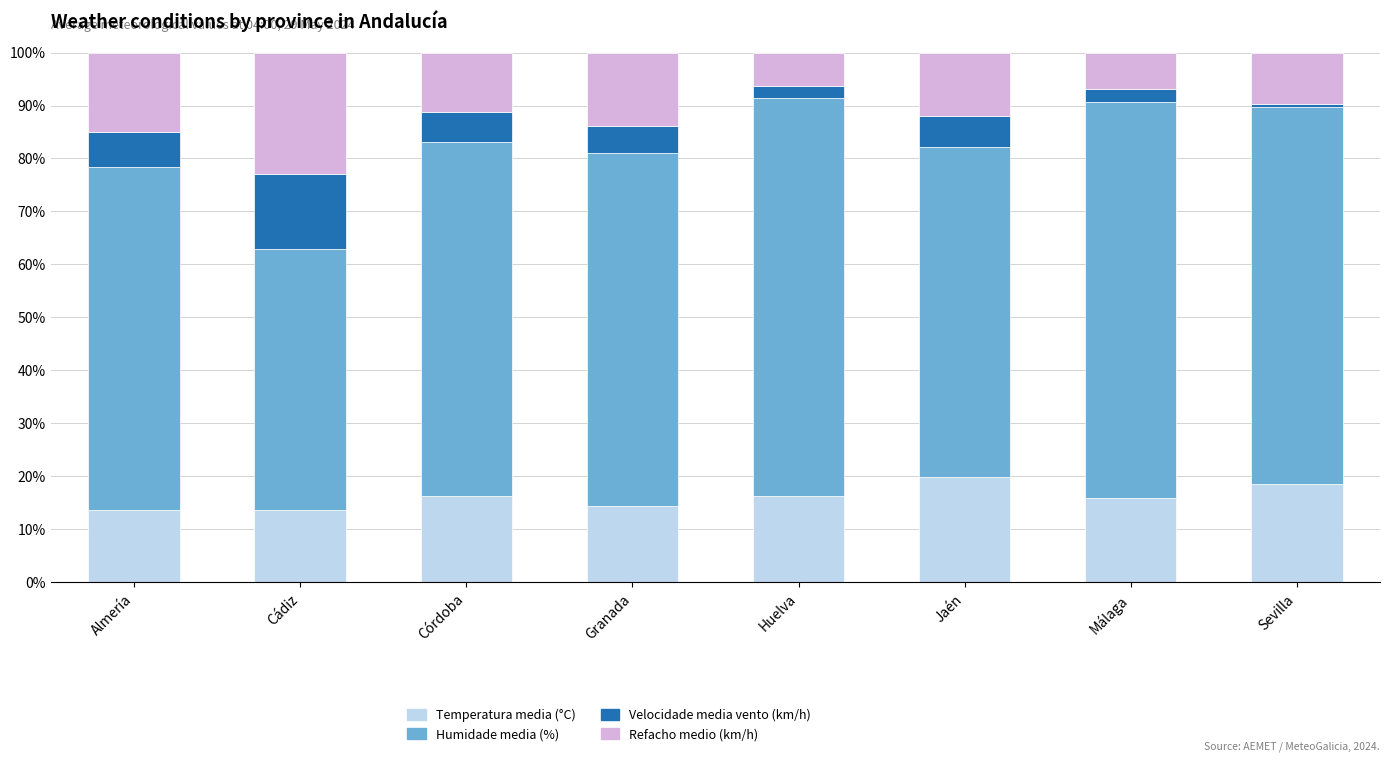

The value of Temperatura media (°C) at Almería is 13.7. True or false?

True